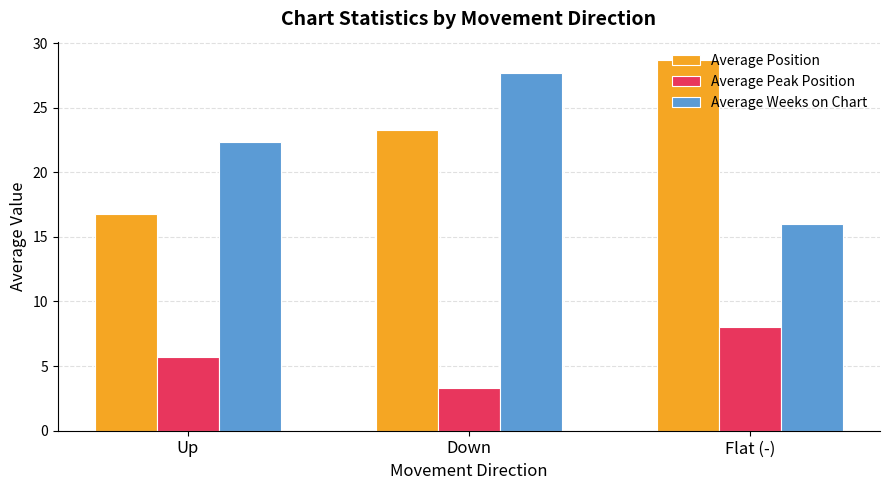

Are the bars grouped side by side (vs. stacked)?

Yes